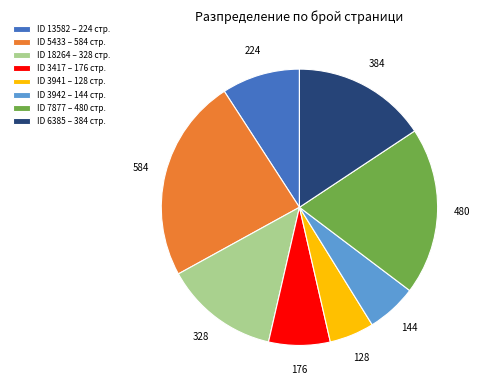

How many slices are in this pie chart?

8